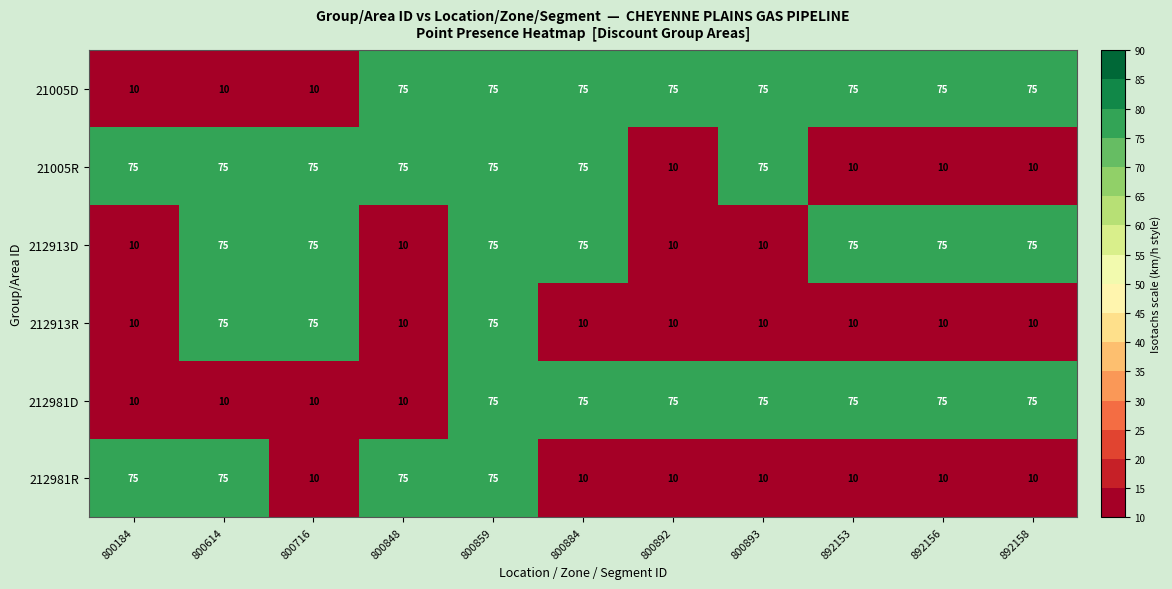

True or false: 212981D has a value of 15 at 800716.

False